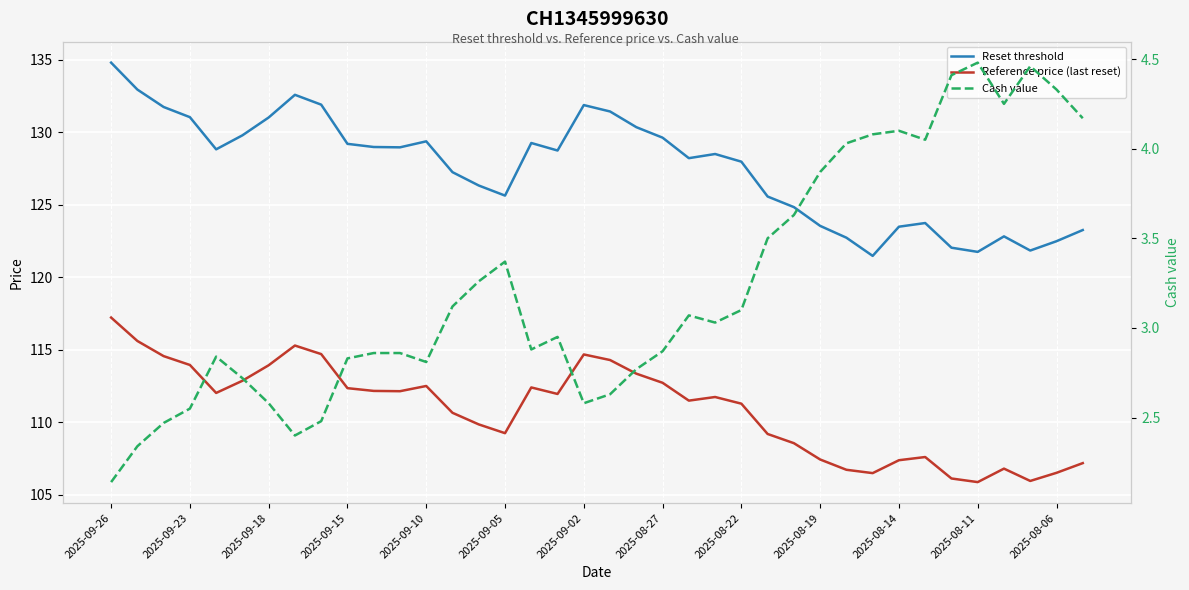

What is the difference between the maximum and minimum values in the Reset threshold series?

13.3